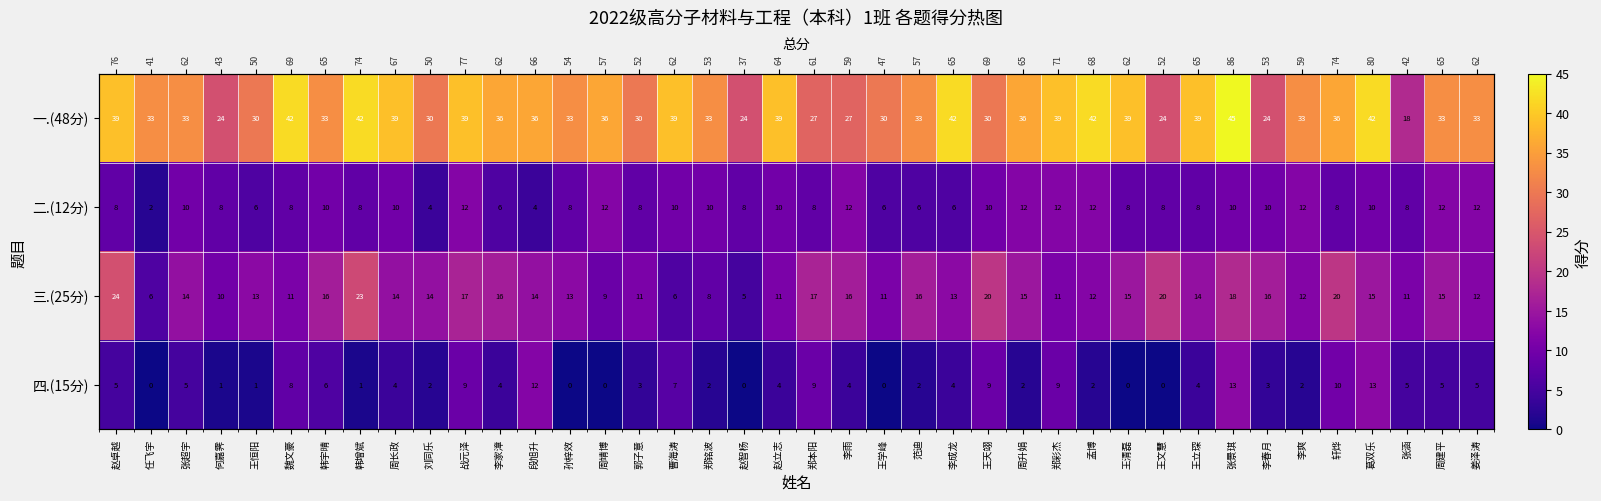

How many data points in 二.(12分) are above 8?

19